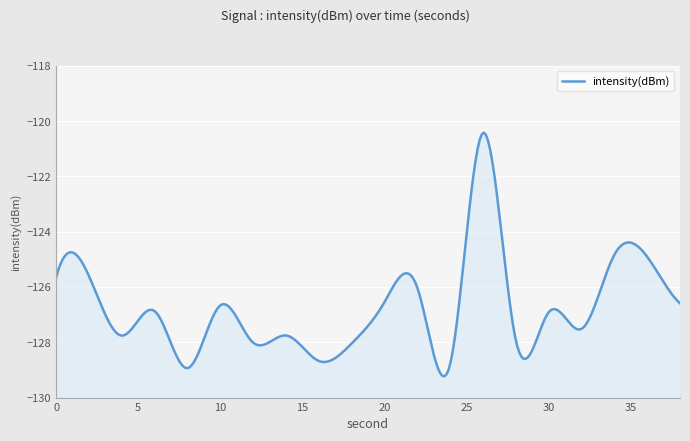

List the labels in order of value, largest first.

26, 34, 36, 2, 0, 22, 20, 38, 10, 6, 30, 32, 14, 4, 28, 12, 18, 16, 24, 8